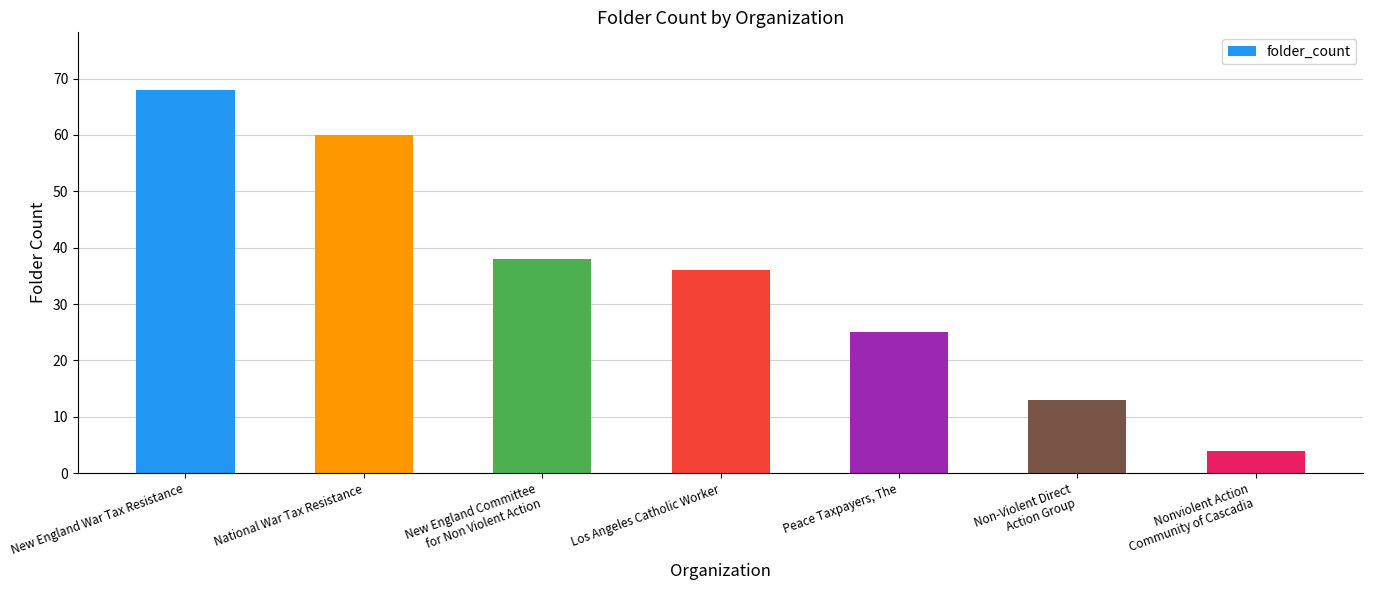

List the labels in order of value, largest first.

New England War Tax Resistance, National War Tax Resistance, New England Committee
for Non Violent Action, Los Angeles Catholic Worker, Peace Taxpayers, The, Non-Violent Direct
Action Group, Nonviolent Action
Community of Cascadia